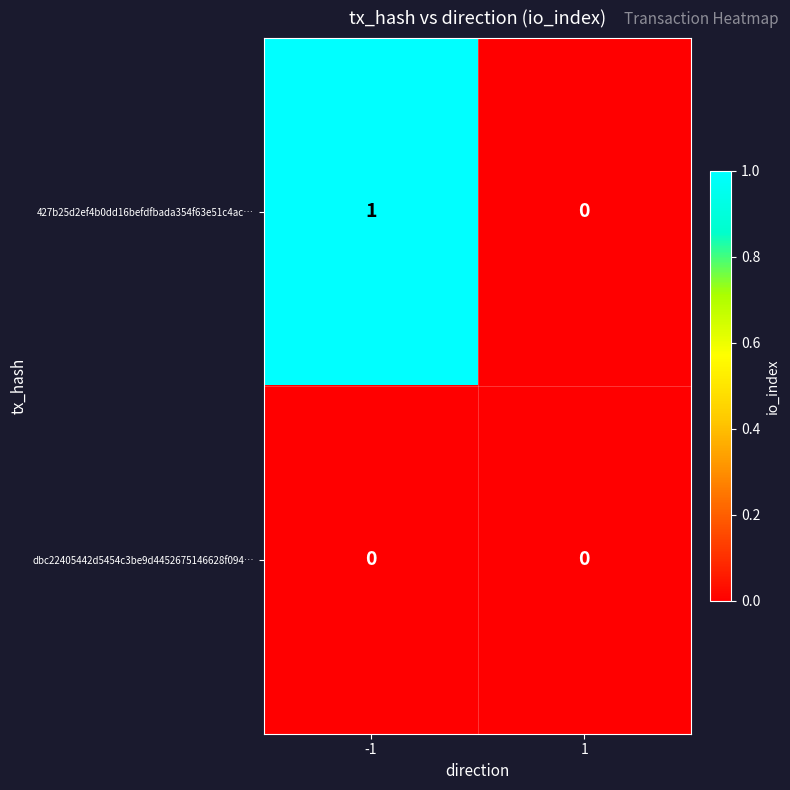

Is it true that dbc22405442d5454c3be9d4452675146628f094… equals 0 at -1?

True